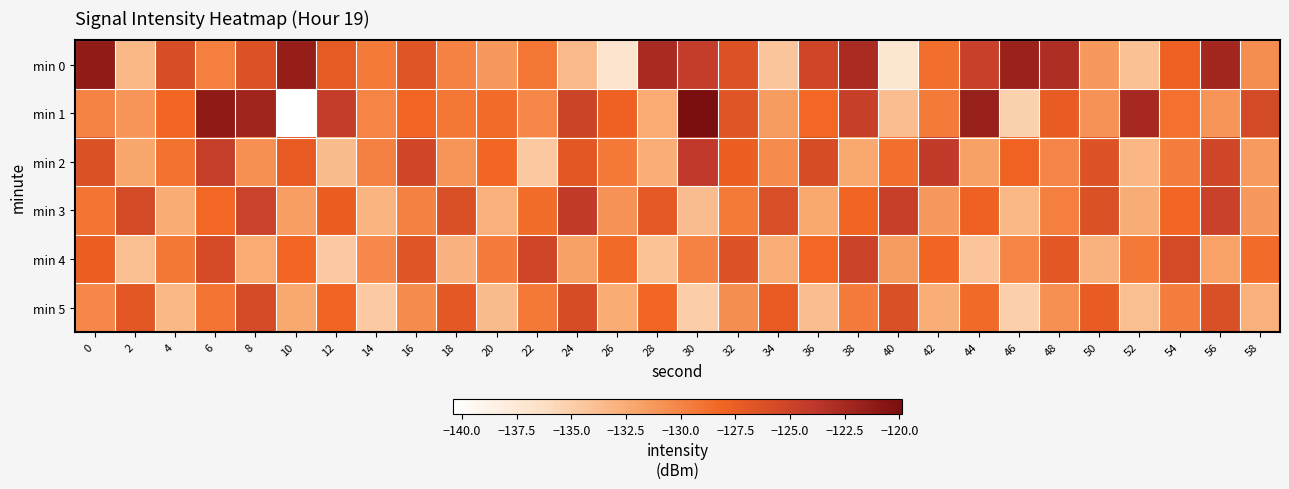

Reading left to right, what are all the values shown in this chart?

min 0: 0=-121.2	2=-133.4	4=-126.0	6=-129.7	8=-126.3	10=-121.6	12=-127.2	14=-129.4	16=-126.7	18=-129.9	20=-131.2	22=-129.2	24=-133.5	26=-136.9	28=-122.6	30=-124.4	32=-126.3	34=-134.3	36=-125.2	38=-122.7	40=-137.1	42=-128.6	44=-124.7	46=-121.8	48=-123.1	50=-131.3	52=-134.0	54=-127.8	56=-122.3	58=-130.6
min 1: 0=-130.0	2=-131.0	4=-128.1	6=-121.2	8=-122.2	10=-140.4	12=-124.4	14=-130.0	16=-128.1	18=-129.1	20=-128.5	22=-130.2	24=-125.1	26=-127.8	28=-132.4	30=-119.9	32=-126.7	34=-131.5	36=-128.3	38=-124.6	40=-133.8	42=-129.4	44=-121.7	46=-135.2	48=-127.3	50=-130.9	52=-122.5	54=-128.8	56=-131.1	58=-125.6
min 2: 0=-126.3	2=-132.1	4=-128.9	6=-124.5	8=-130.7	10=-127.2	12=-133.6	14=-129.8	16=-125.4	18=-131.0	20=-128.2	22=-134.5	24=-126.8	26=-129.3	28=-132.7	30=-124.1	32=-127.6	34=-130.4	36=-125.9	38=-132.3	40=-128.7	42=-124.2	44=-131.8	46=-127.9	48=-130.1	50=-126.5	52=-133.2	54=-129.6	56=-125.3	58=-131.4
min 3: 0=-129.1	2=-125.7	4=-132.5	6=-128.3	8=-124.9	10=-131.6	12=-127.4	14=-133.1	16=-129.8	18=-126.2	20=-132.8	22=-128.6	24=-124.3	26=-130.9	28=-127.1	30=-133.7	32=-129.4	34=-126.0	36=-132.2	38=-128.0	40=-124.7	42=-131.3	44=-127.8	46=-133.4	48=-129.7	50=-126.3	52=-132.6	54=-128.1	56=-124.8	58=-131.2
min 4: 0=-127.5	2=-133.9	4=-129.2	6=-125.8	8=-132.4	10=-128.1	12=-134.6	14=-130.3	16=-126.7	18=-133.0	20=-129.5	22=-125.2	24=-131.8	26=-128.4	28=-134.1	30=-129.9	32=-126.5	34=-132.7	36=-128.3	38=-125.0	40=-131.5	42=-128.0	44=-134.3	46=-130.0	48=-126.8	50=-132.9	52=-129.3	54=-125.6	56=-131.9	58=-128.5
min 5: 0=-130.2	2=-126.8	4=-133.4	6=-129.1	8=-125.7	10=-132.3	12=-128.0	14=-134.7	16=-130.4	18=-127.0	20=-133.6	22=-129.3	24=-125.9	26=-132.5	28=-128.2	30=-134.9	32=-130.6	34=-127.2	36=-133.8	38=-129.5	40=-126.1	42=-132.7	44=-128.4	46=-135.1	48=-130.7	50=-127.3	52=-133.9	54=-129.6	56=-126.2	58=-132.8